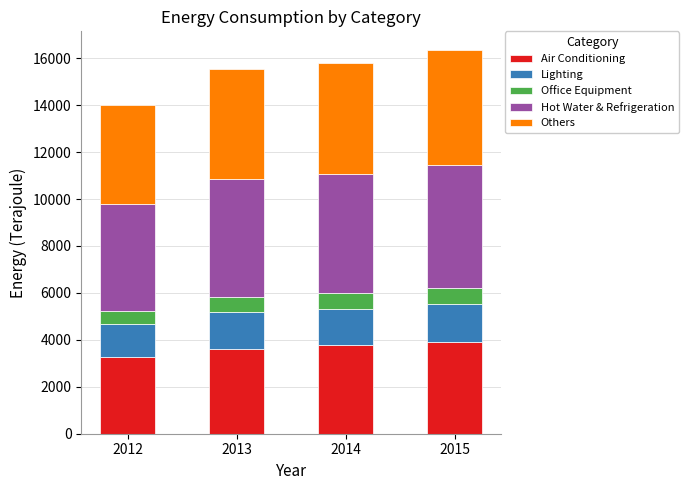

What is the lowest value of the Air Conditioning series?

3273